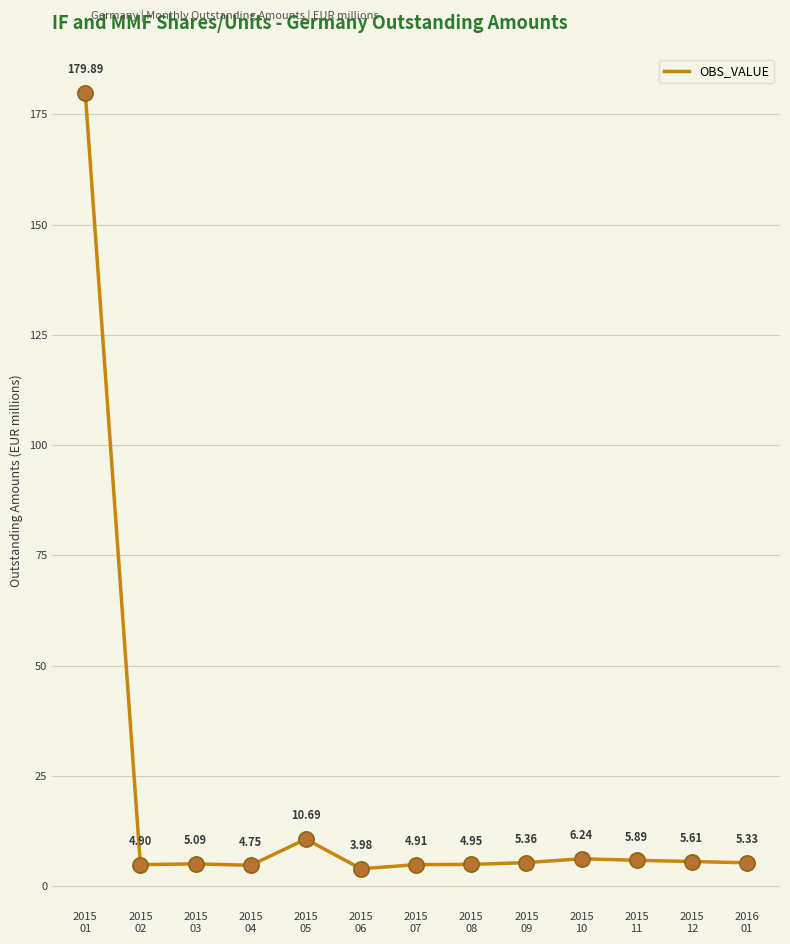

What is the change in value from 2015
07 to 2015
11?

+1.0